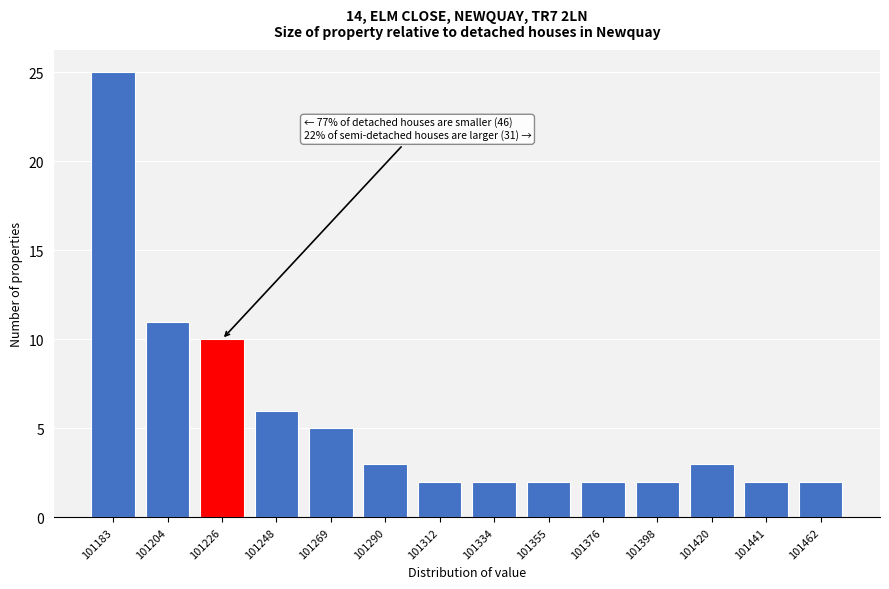

Reading right to left, transcribe all the data shown in this chart.

101462=2	101441=2	101420=3	101398=2	101376=2	101355=2	101334=2	101312=2	101290=3	101269=5	101248=6	101226=10	101204=11	101183=25